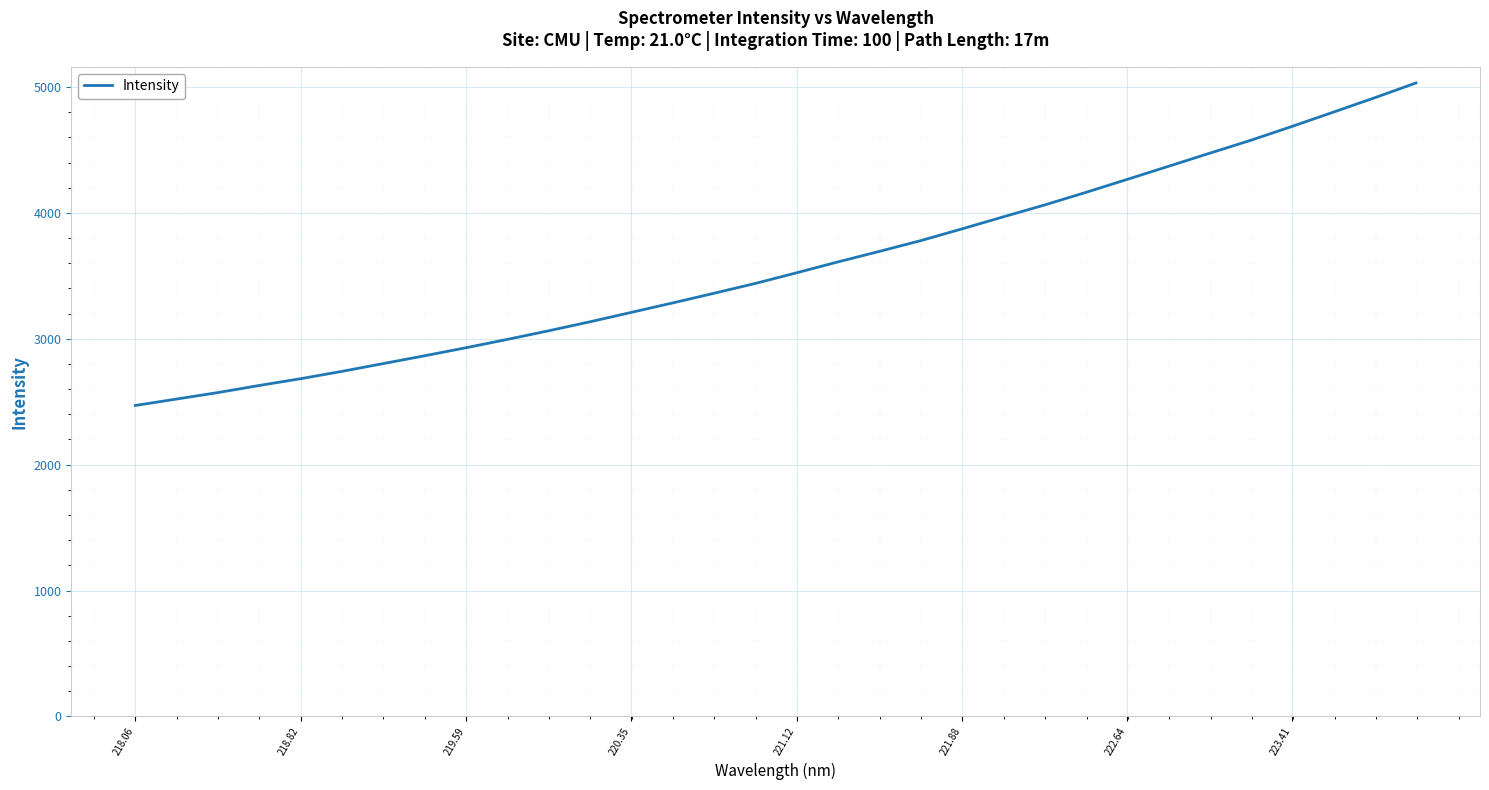

What is the greatest value displayed?

5032.0